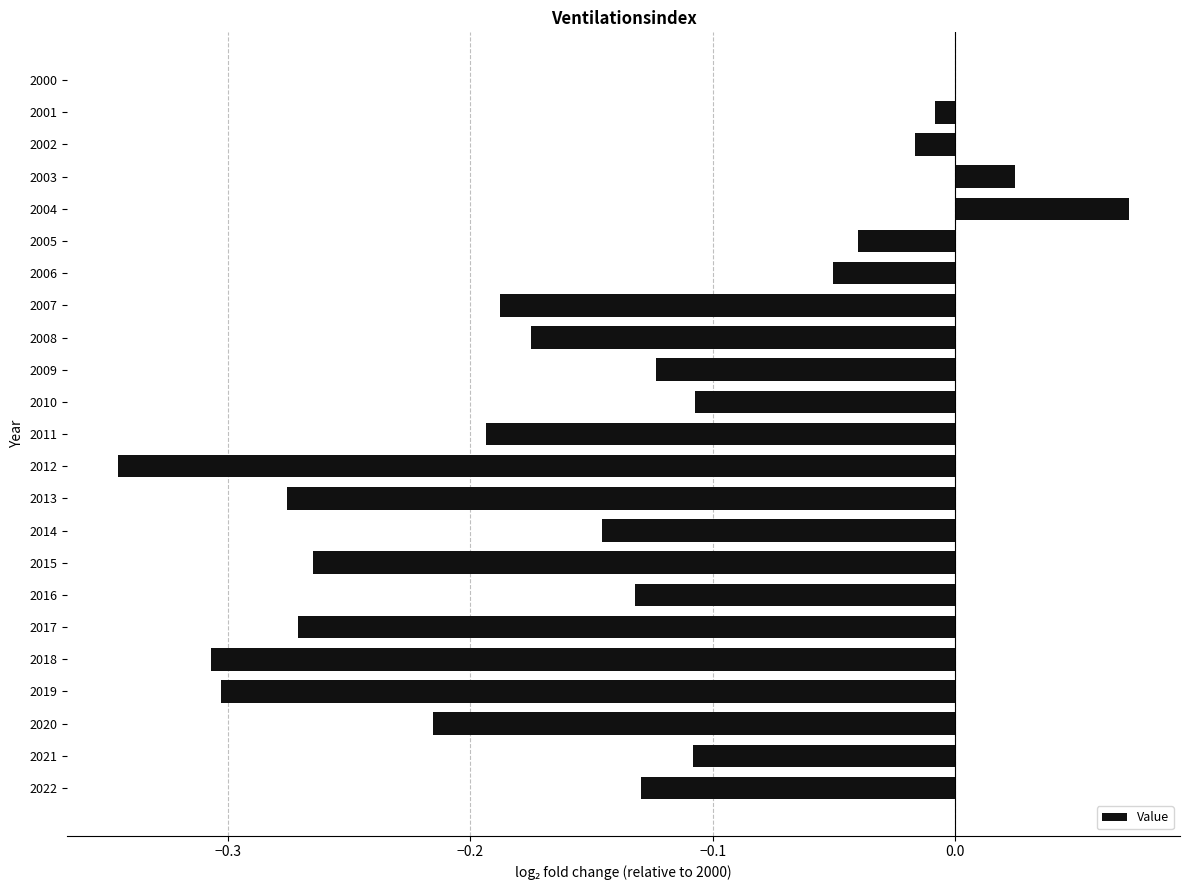

Count the number of categories in the chart.

23